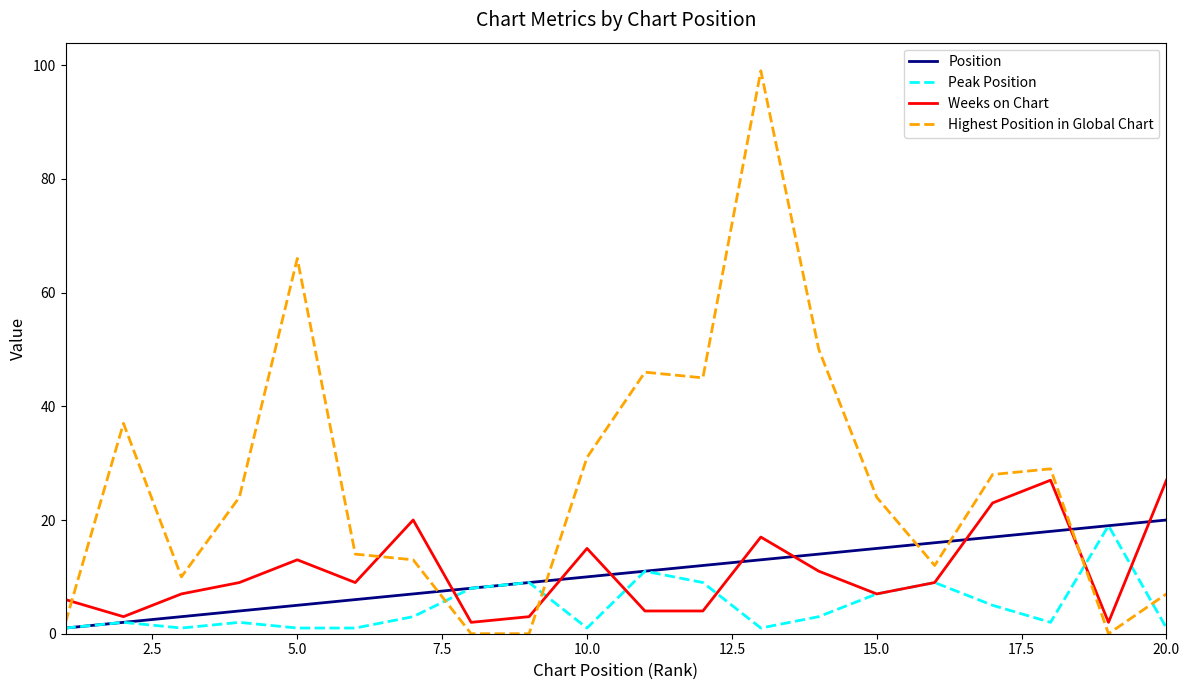

At how many categories does at least one series exceed 32?

6